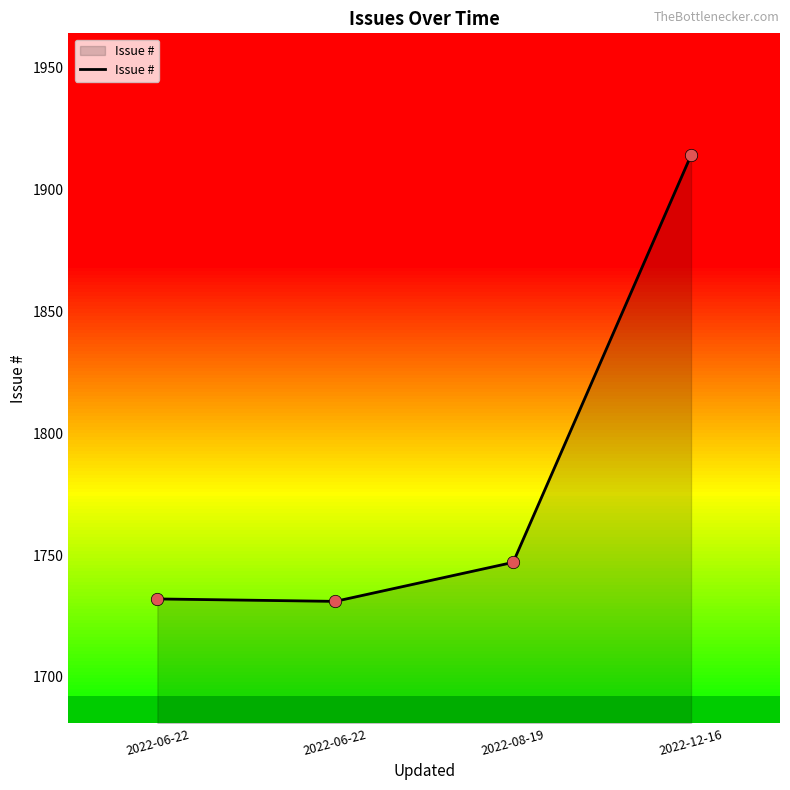

Between 2022-06-22 and 2022-08-19, which is larger?

2022-08-19